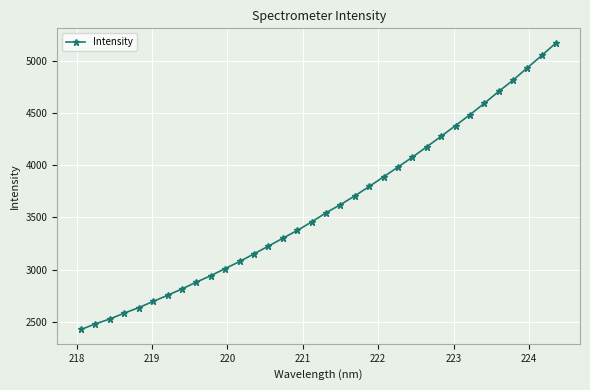

What is the sum of all values?

122565.7